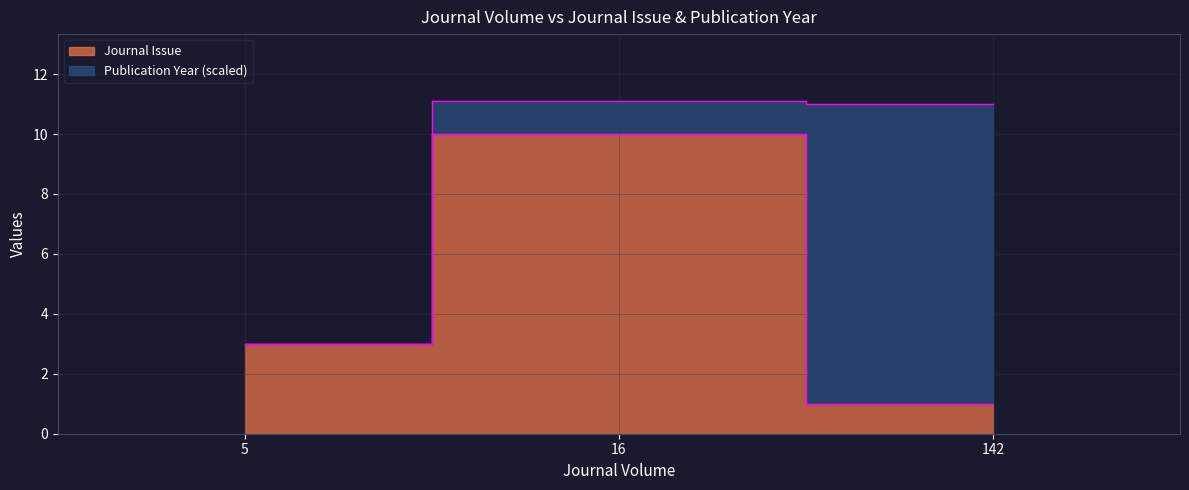

How many categories are shown in the chart?

3